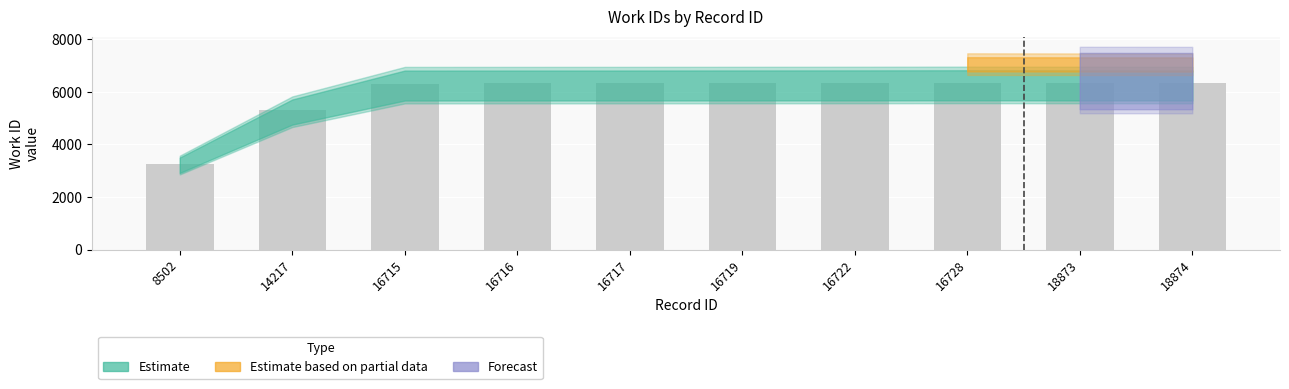

True or false: the data shows 6319 at 16717.

True